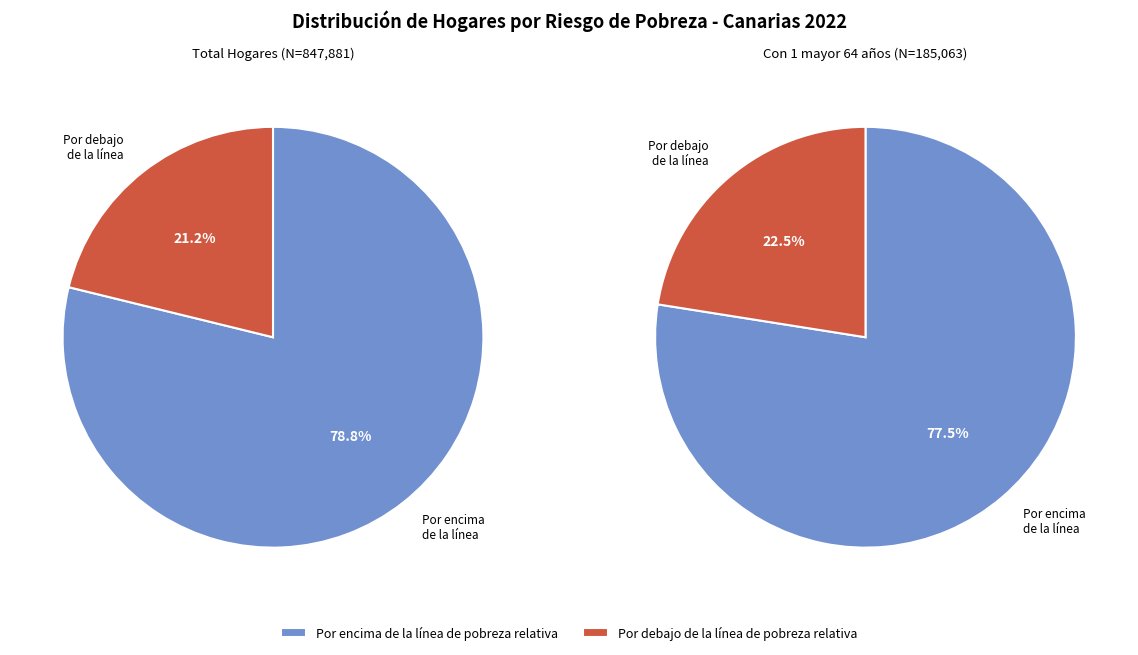

Is Por encima de la línea de pobreza relativa the majority of the pie?

Yes